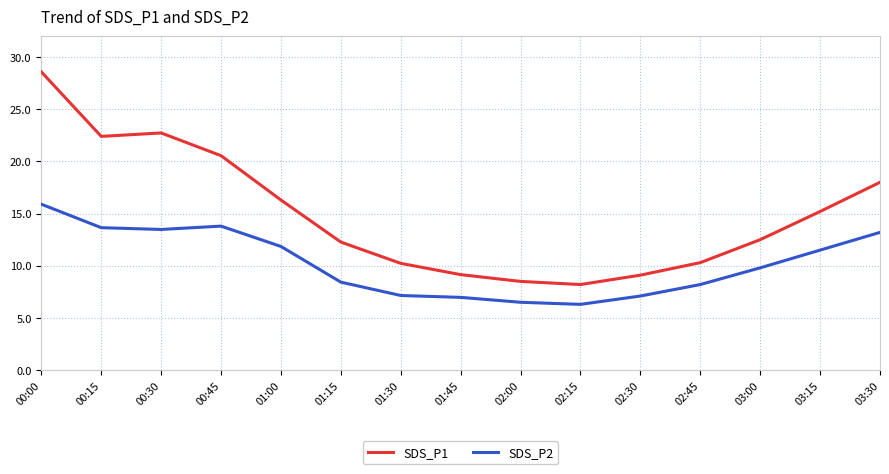

What is the maximum value for SDS_P1?

28.6